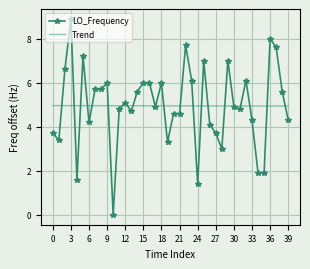

What is the difference between the second highest and minimum values in the LO_Frequency series?

8.0